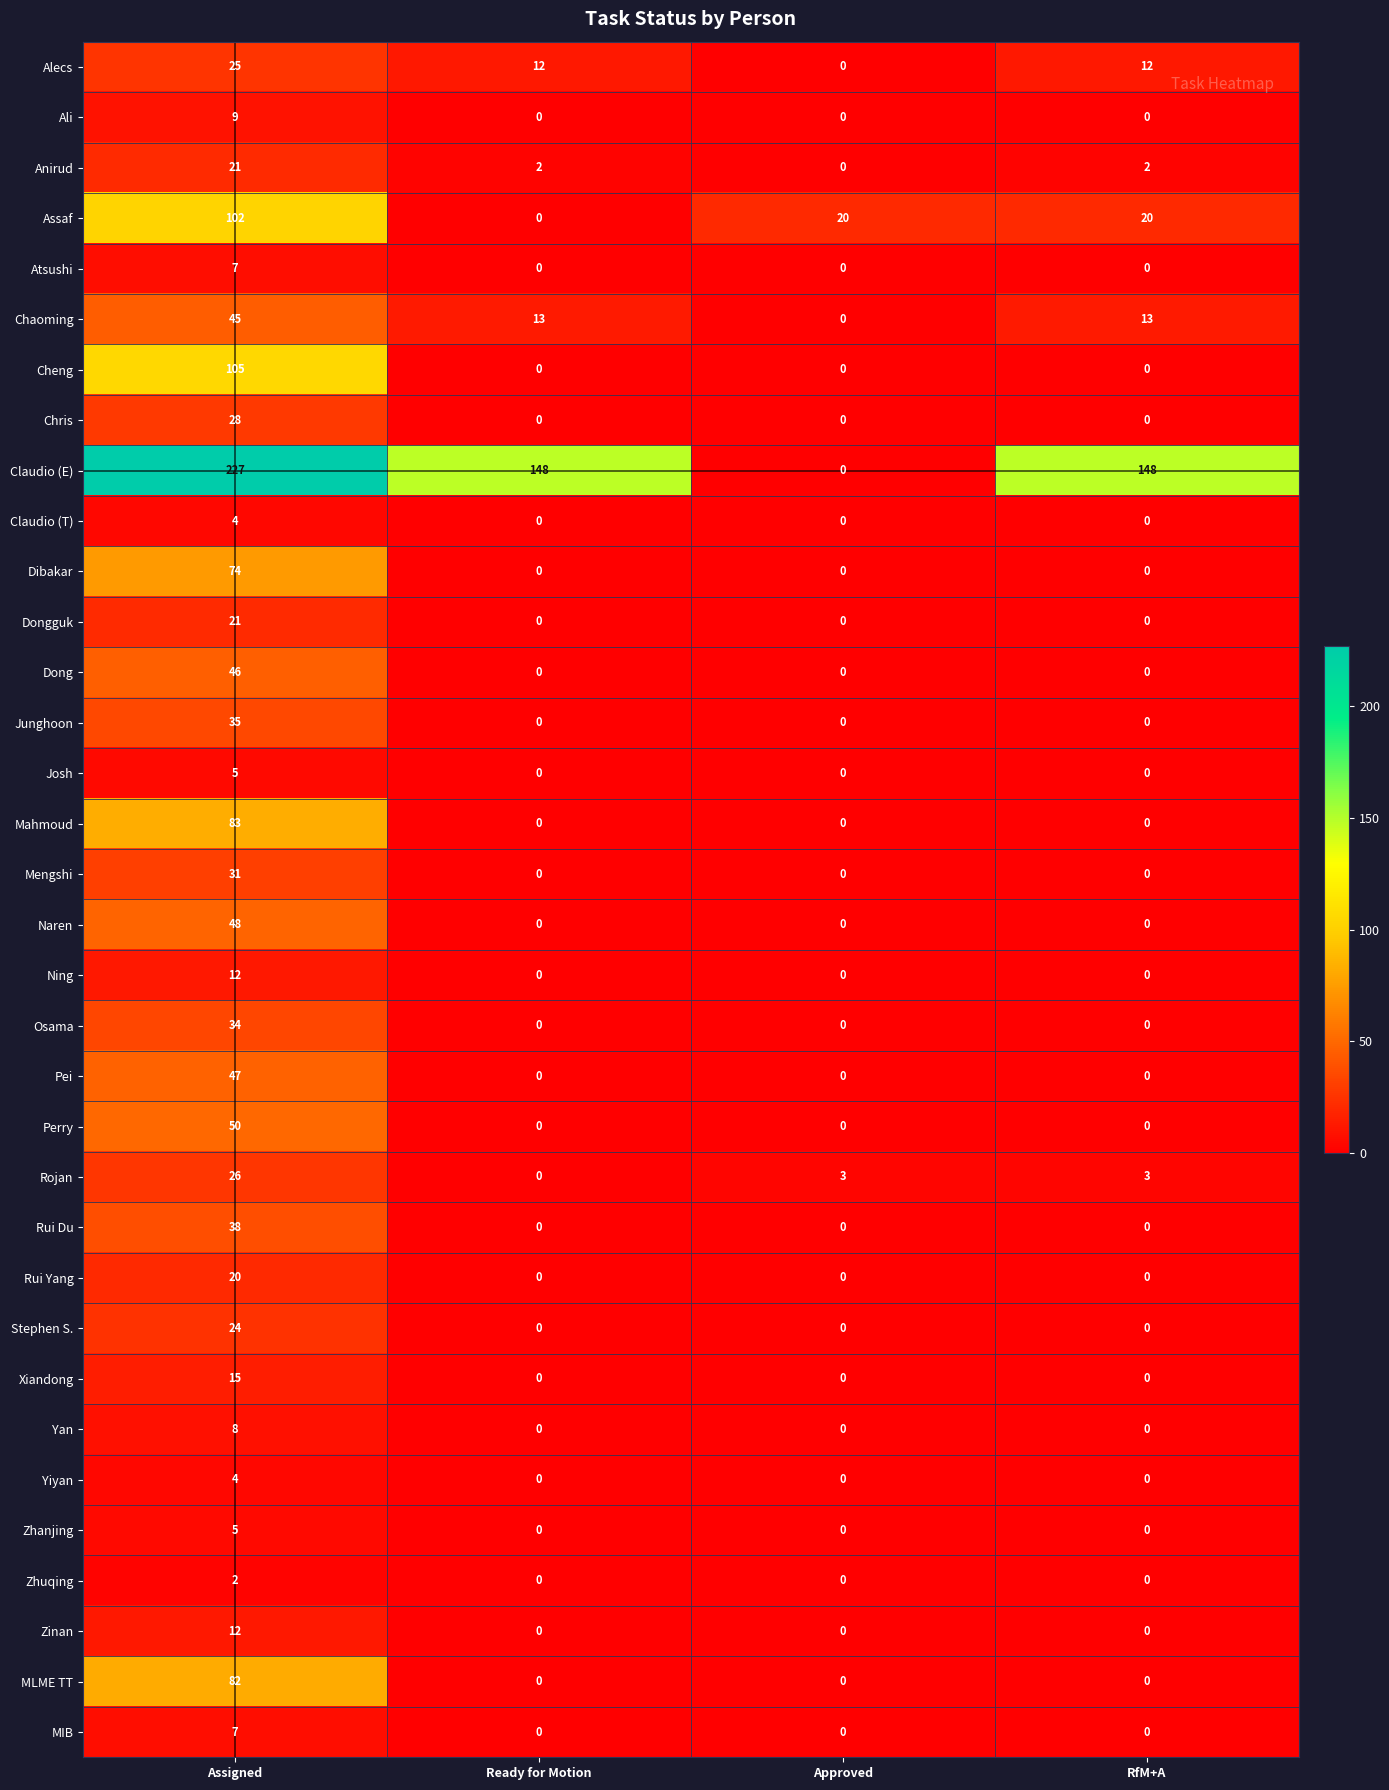

Where does the Alecs series first go above 12?

Assigned